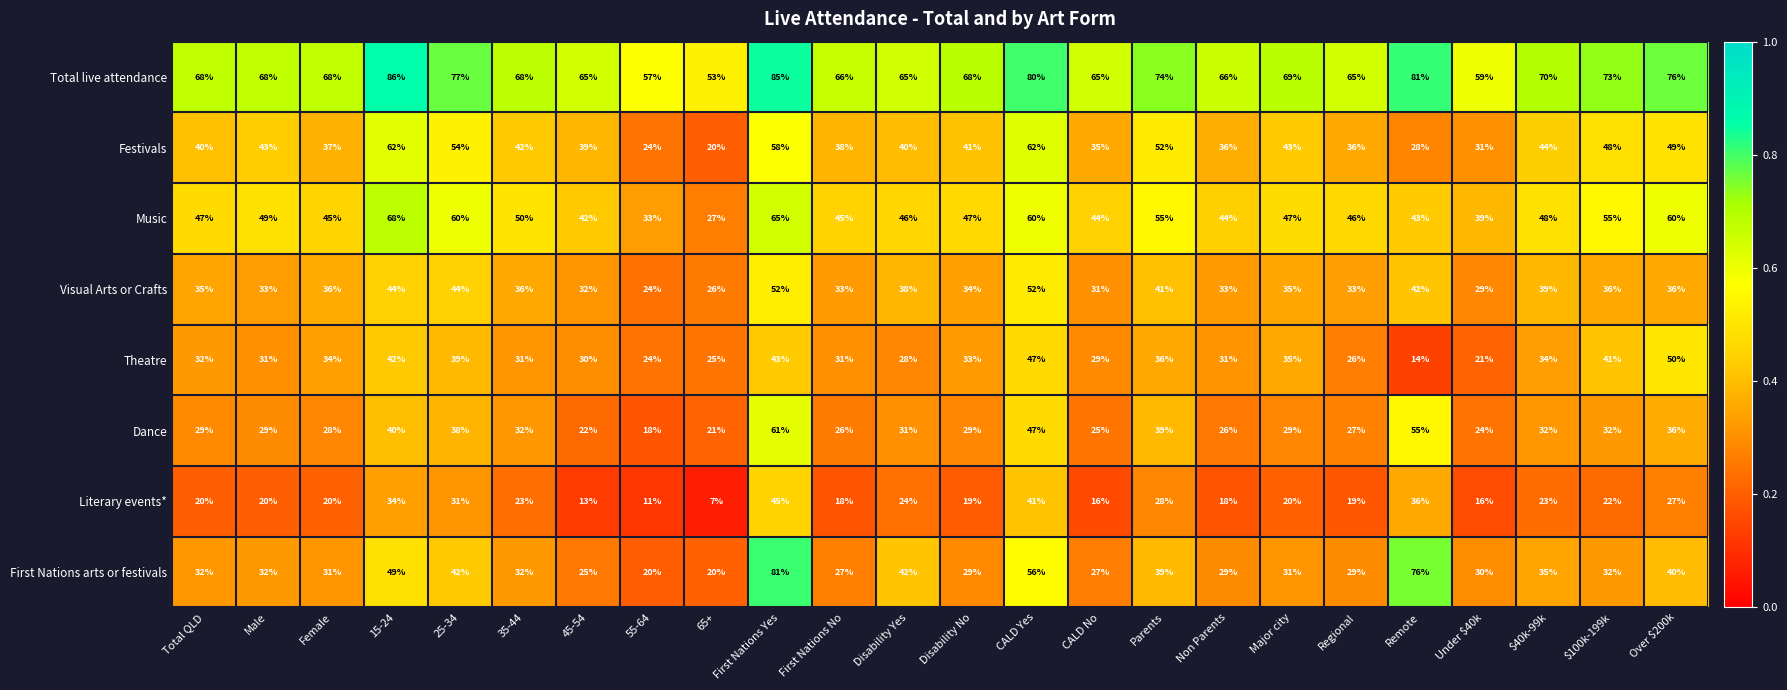

Count the number of data series in this chart.

8